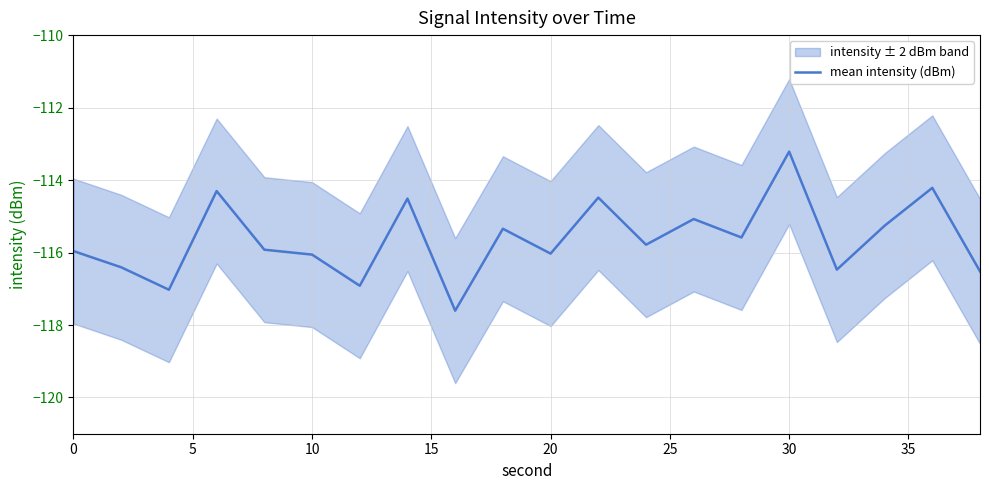

Is it true that mean intensity (dBm) equals -116.0 at 0?

True